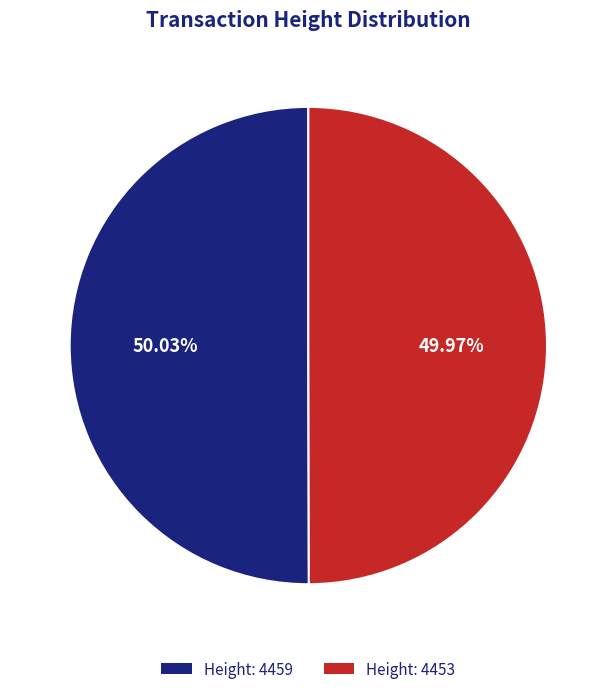

To the nearest percent, what portion does Height: 4453 represent?

50%